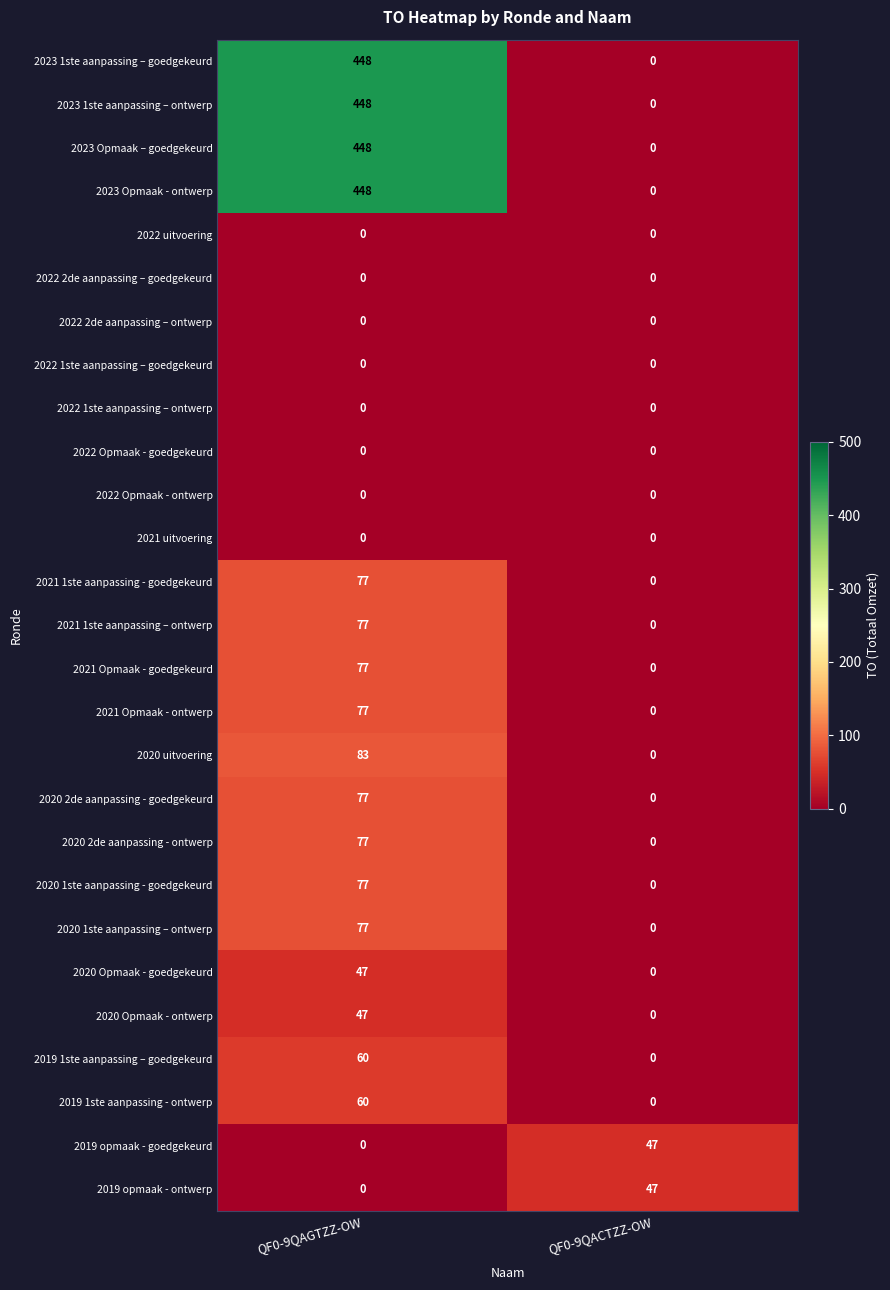

What is the spread (max minus min) of values at QF0-9QACTZZ-OW?

47